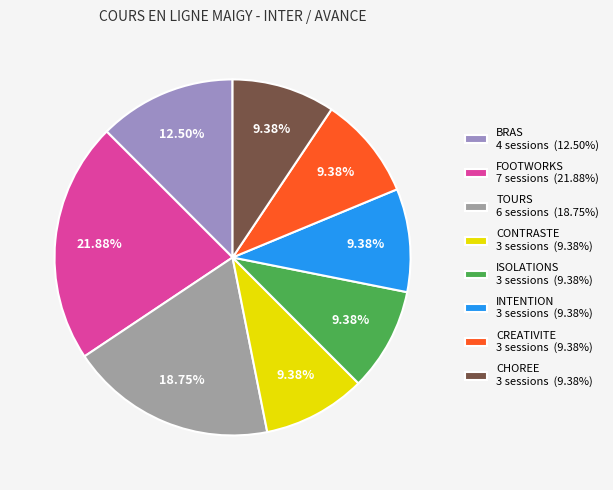

What percentage is the FOOTWORKS slice, to the nearest percent?

22%